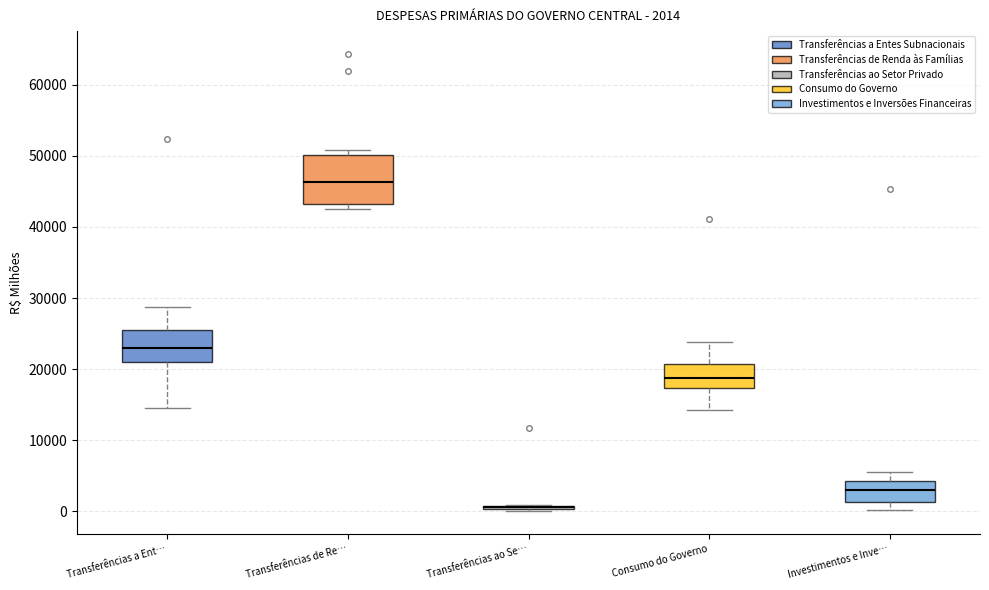

Comparing the boxes themselves (not the whiskers), which one is the tallest?

Transferências de Re…